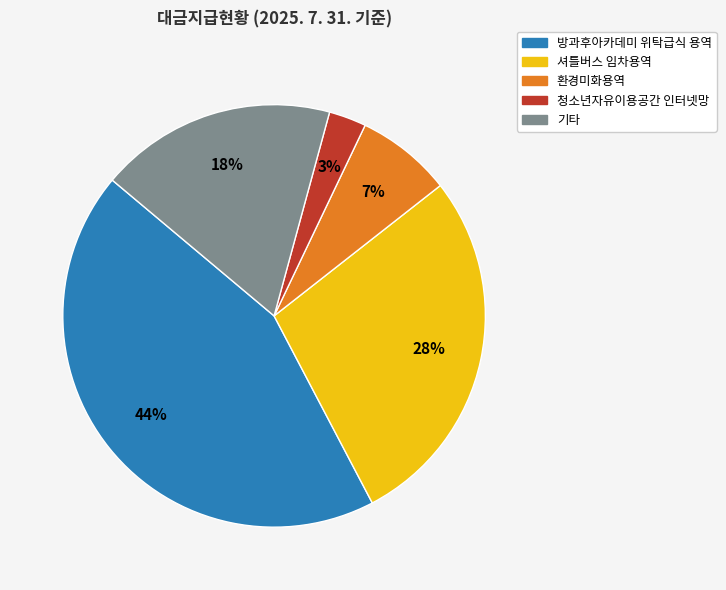

To the nearest percent, what is the average slice percentage?

20%